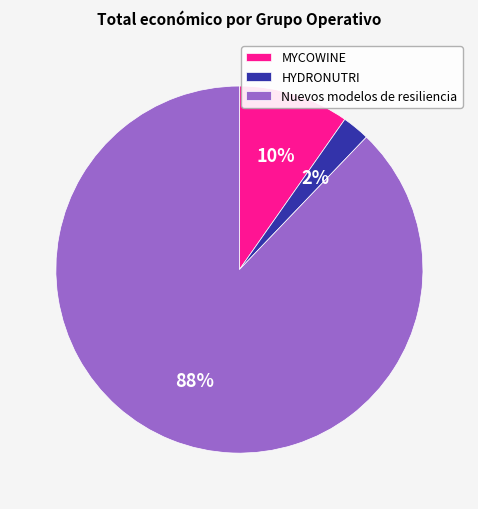

Count the number of slices in the pie.

3